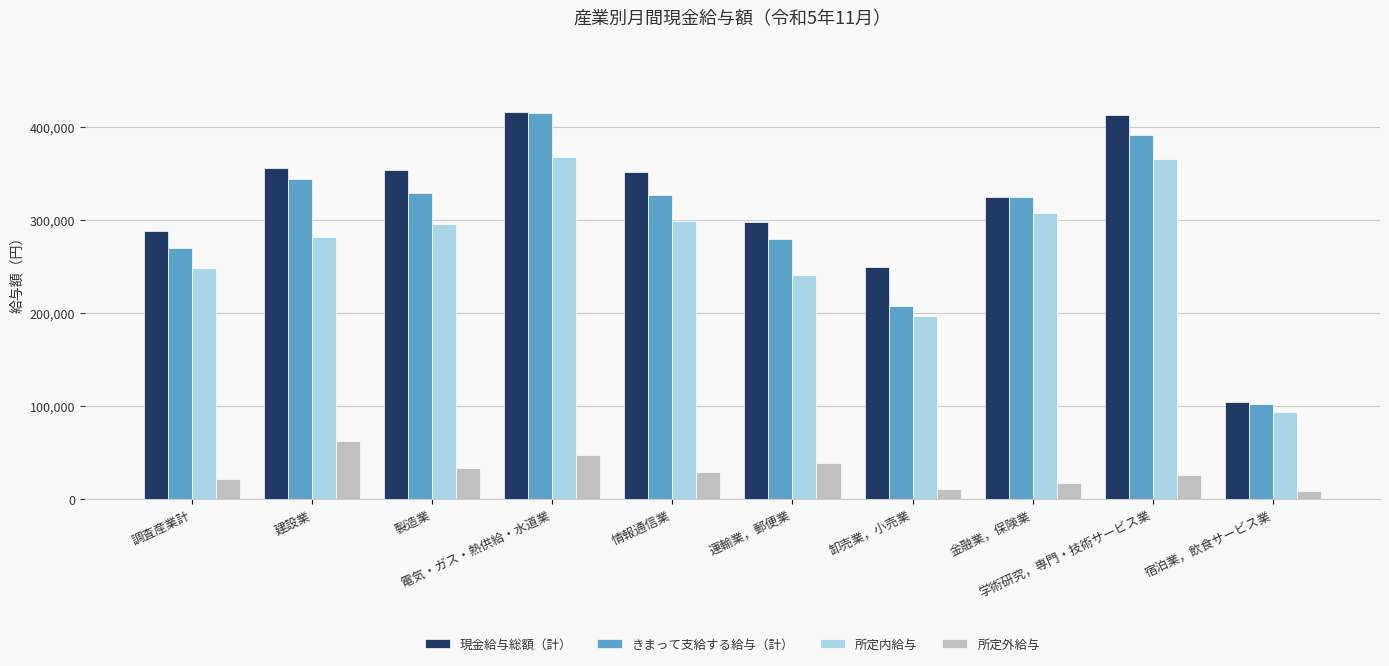

What are all the series names shown in the legend?

現金給与総額（計）, きまって支給する給与（計）, 所定内給与, 所定外給与